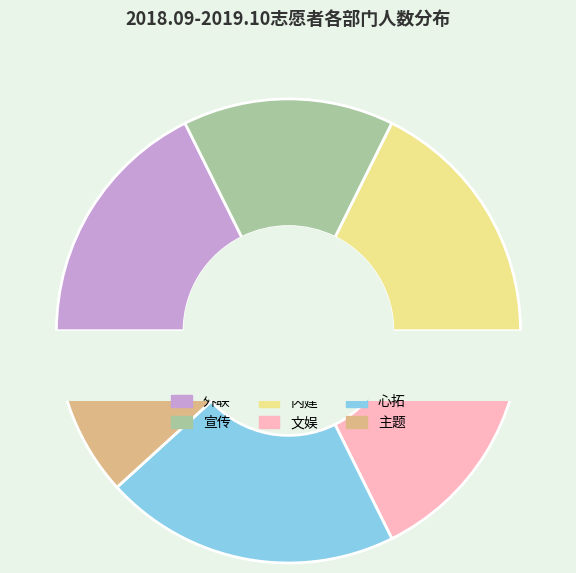

Which slice is the smallest?

主题